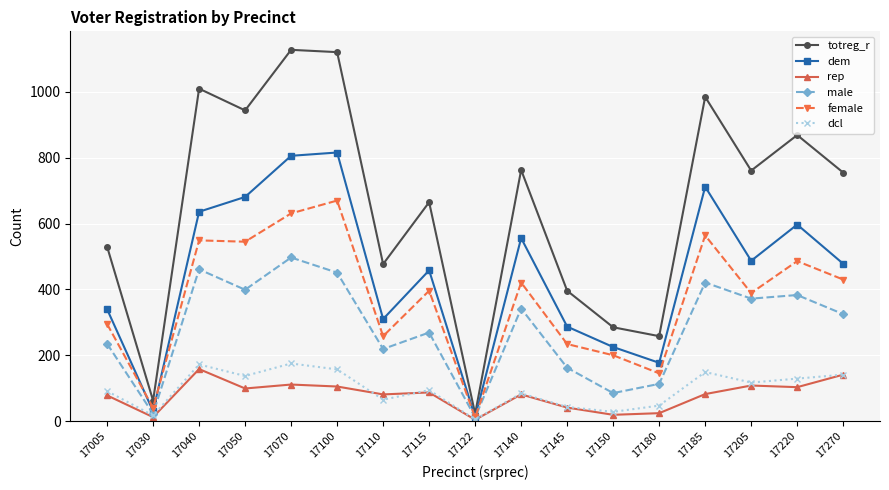

What is the sum of all male values?

4767